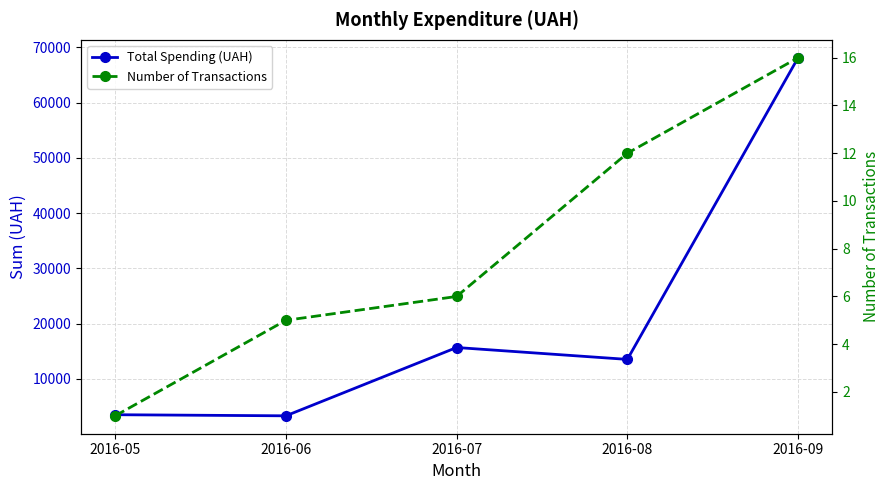

How many data points in Total Spending (UAH) are less than 13506?

2